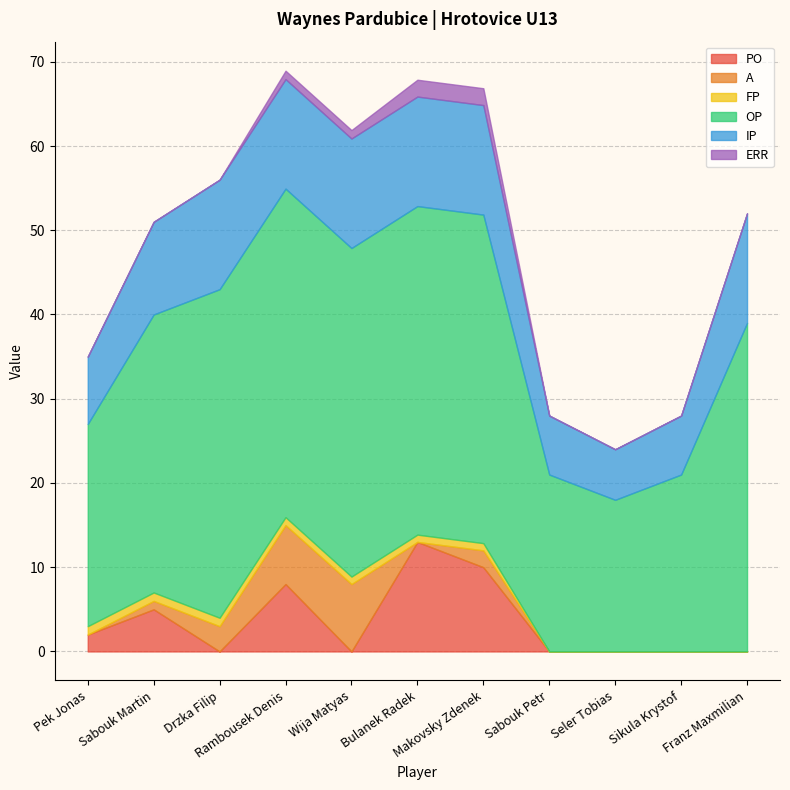

How many values in the PO series exceed 0?

5